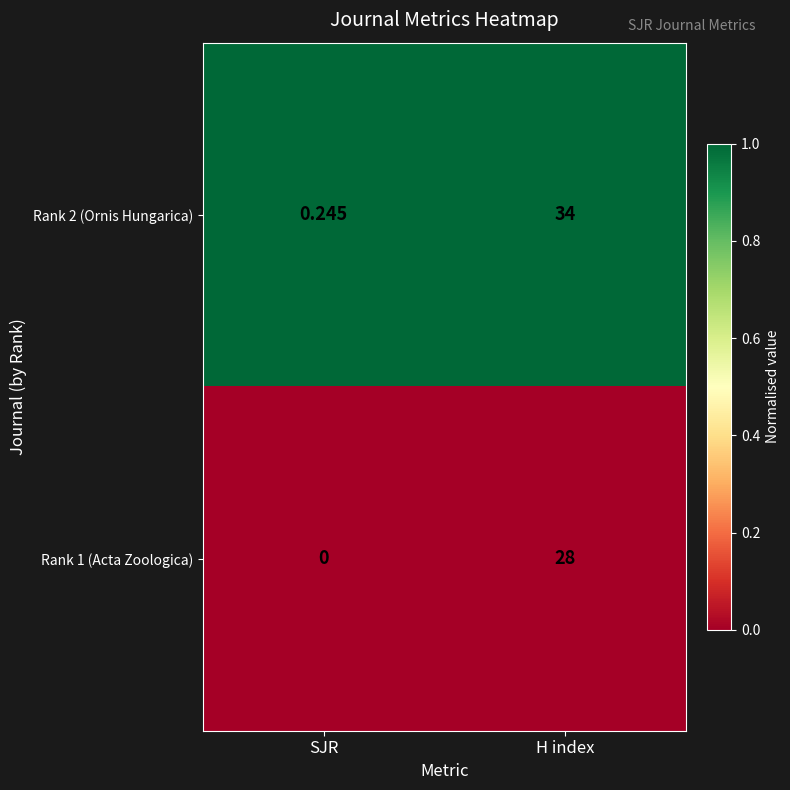

Is the value of Rank 2 (Ornis Hungarica) at SJR greater than the value of Rank 1 (Acta Zoologica) at SJR?

Yes